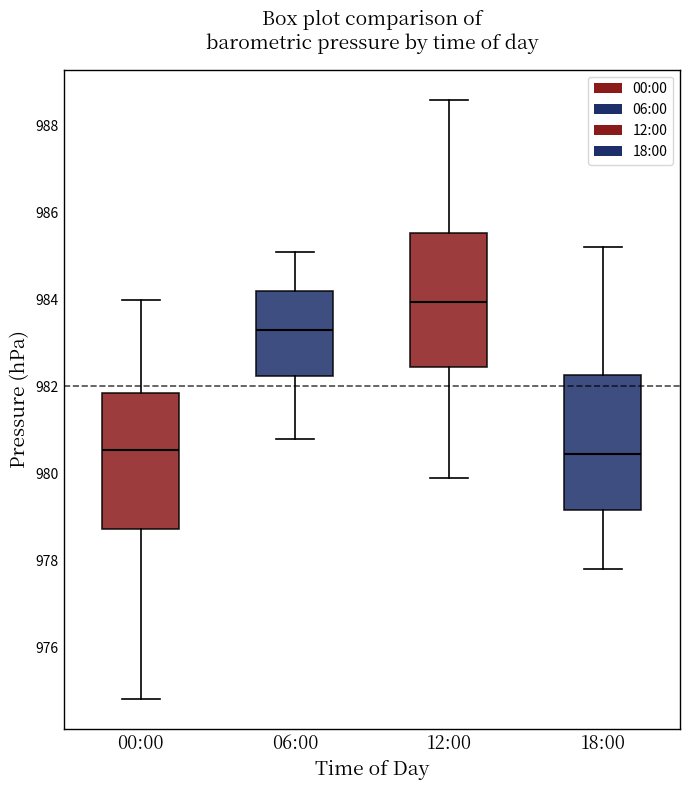

Reading left to right, read every box against the y-axis: the position of its median line, the range the box covers, and the ends of its whiskers. The values are not printed on the chart, so give them approximately, as read against the axis.

00:00: median 980.6, box 978.8 to 981.8, whiskers 974.8 to 984.0
06:00: median 983.4, box 982.2 to 984.2, whiskers 980.8 to 985.2
12:00: median 984.0, box 982.4 to 985.6, whiskers 980.0 to 988.6
18:00: median 980.4, box 979.2 to 982.2, whiskers 977.8 to 985.2